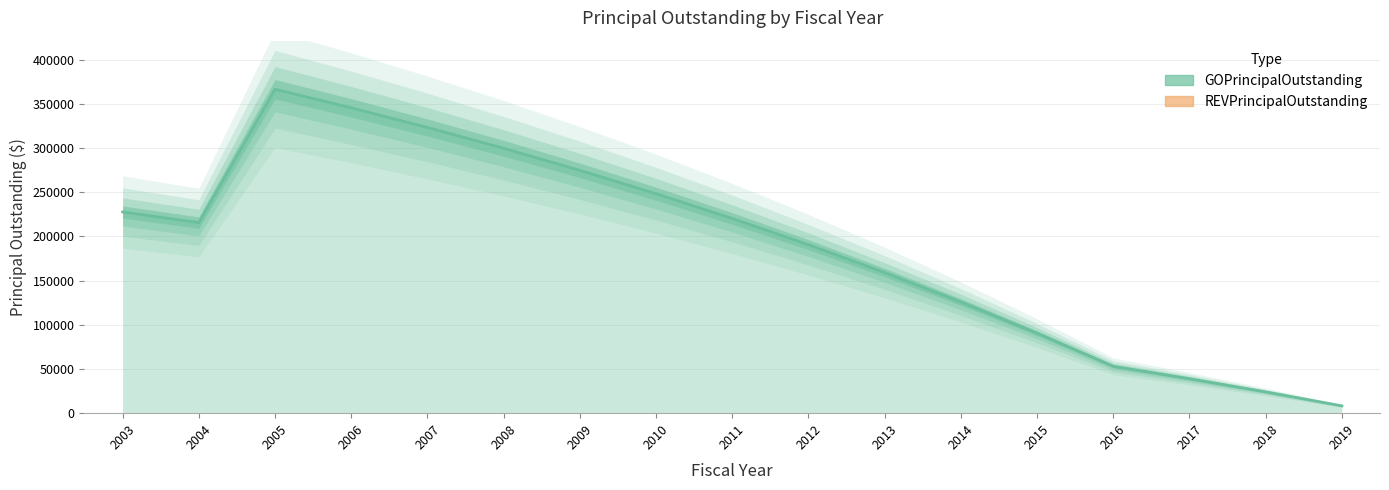

At which label does the data first exceed 215629?

2003